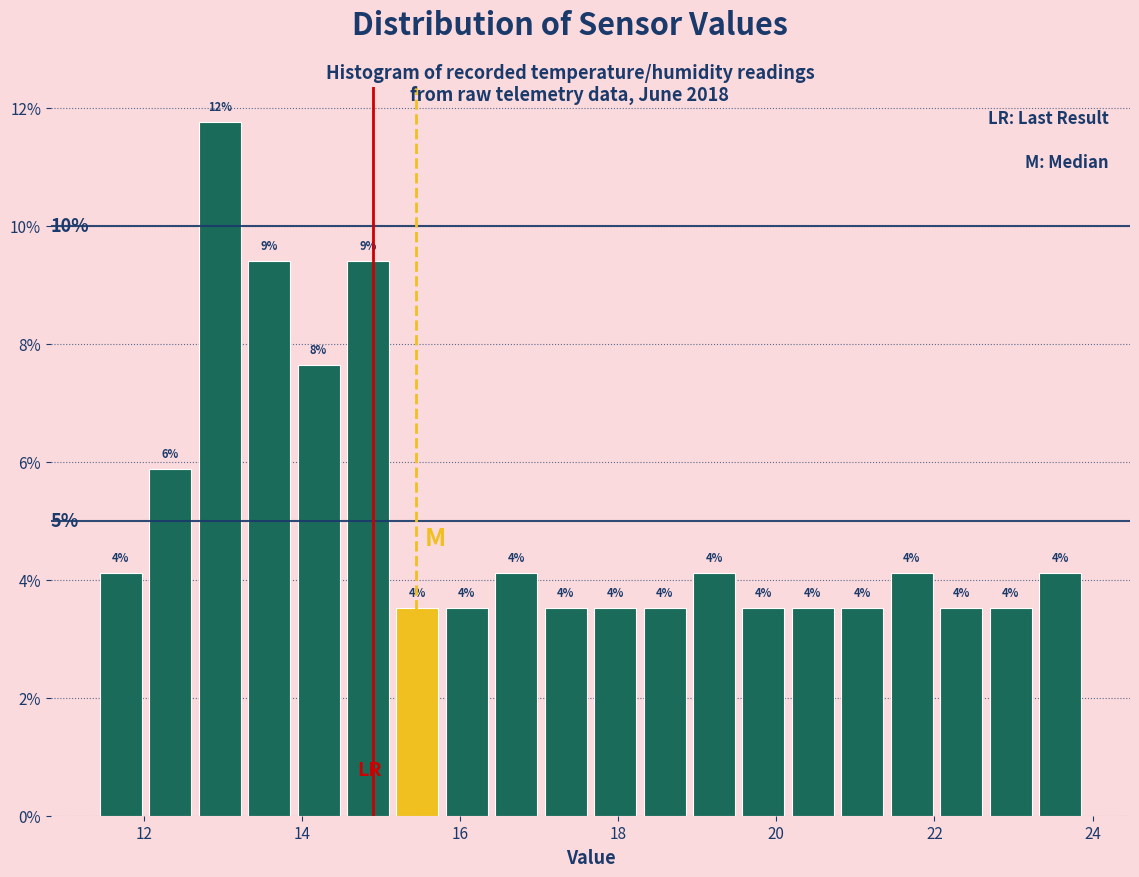

Read against the x-axis, roughly where is the centre of the tallest bar?

13.0